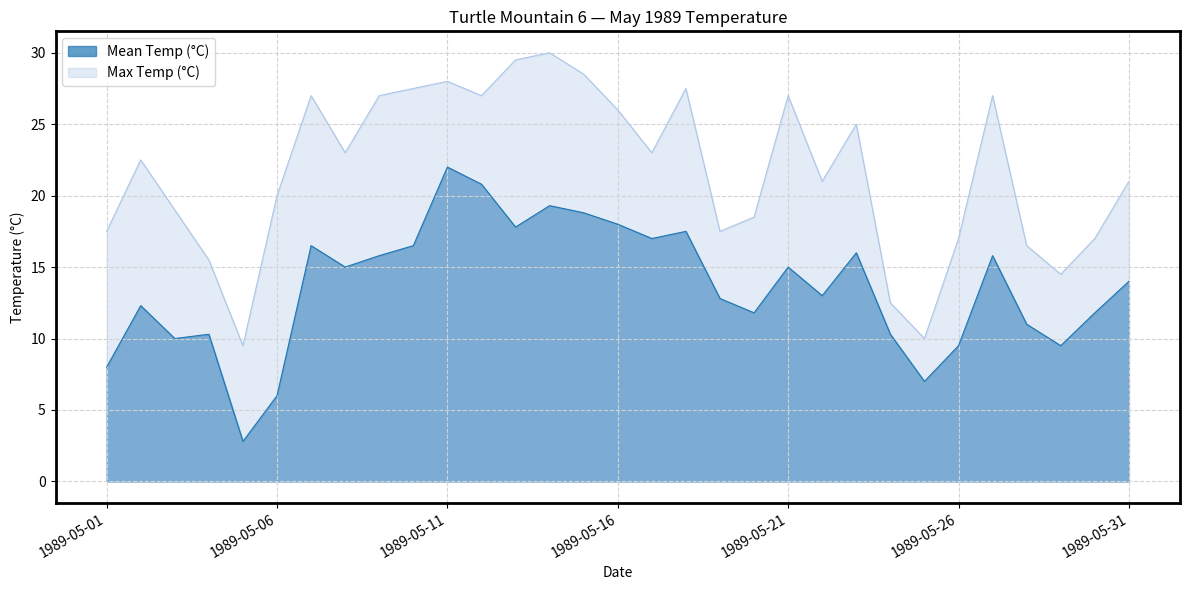

What is the value of the Mean Temp (°C) point at the 1st from the left?

8.0